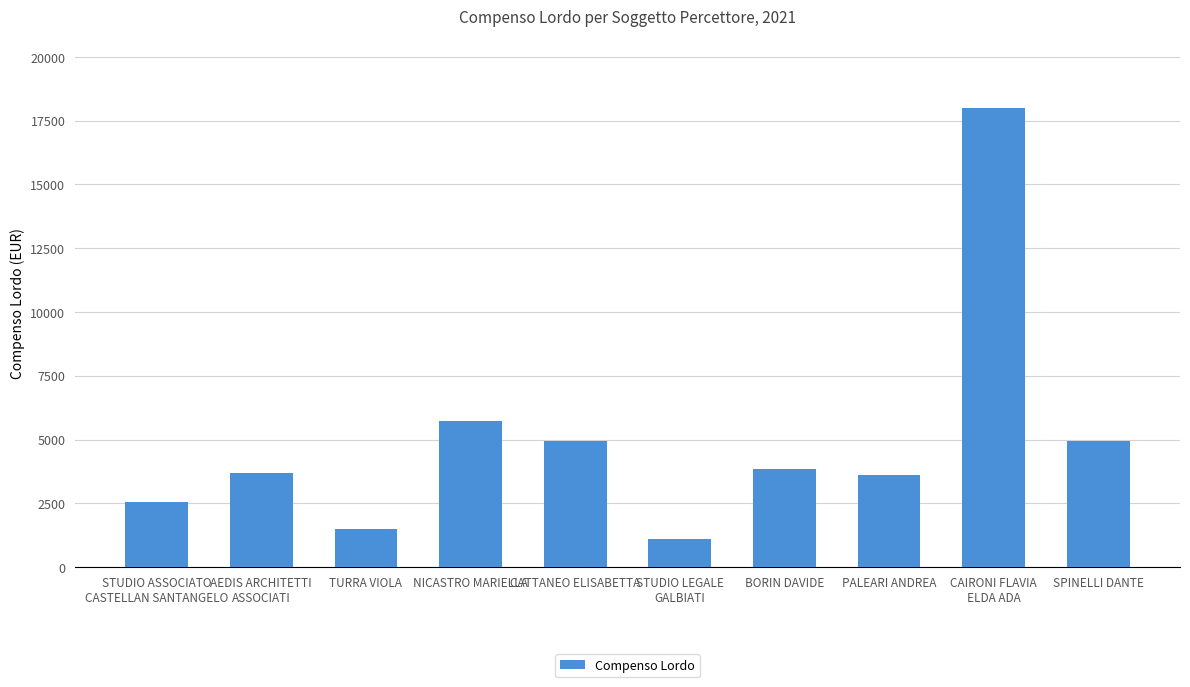

What position from the right is CATTANEO ELISABETTA?

6